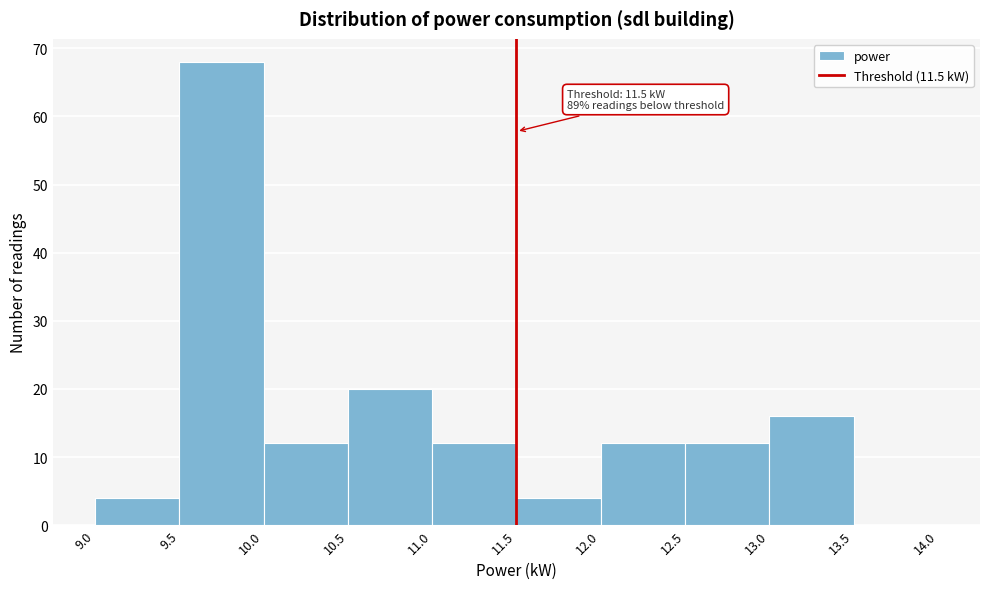

Over which range of the x-axis is the bar tallest?

9.5 to 10.0